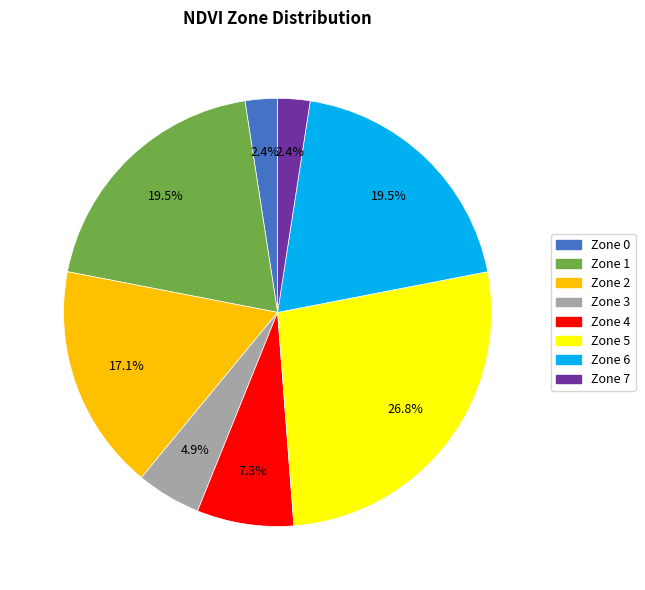

Is the sum of Zone 0 and Zone 5 greater than half?

No